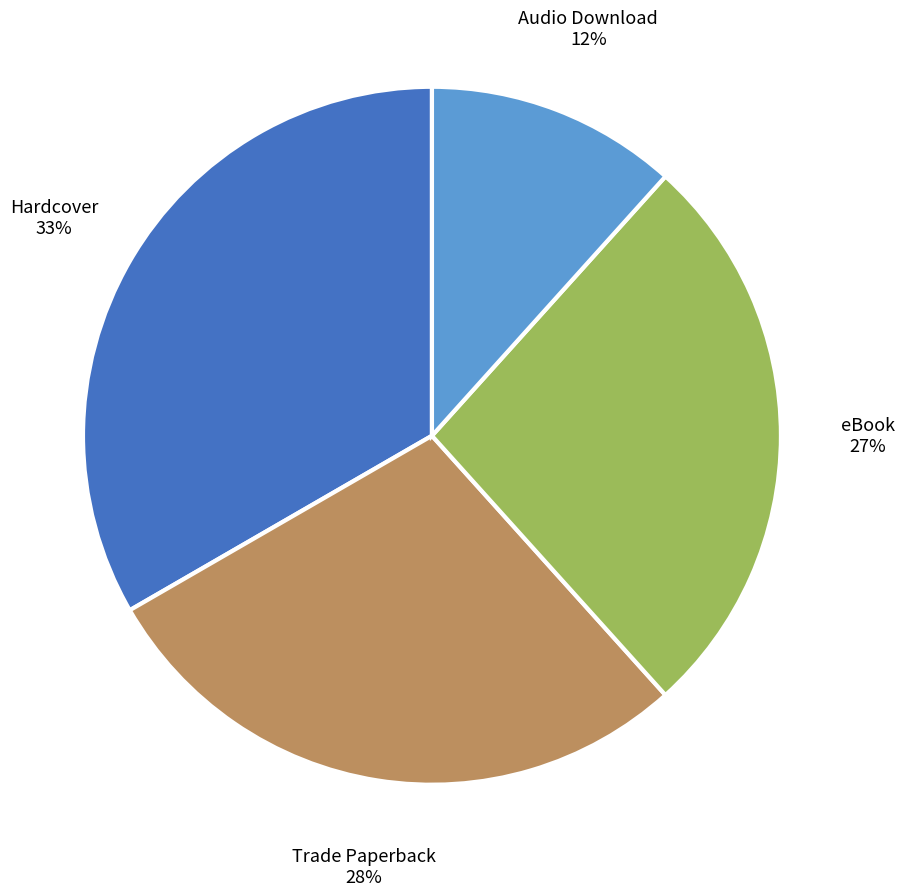

To the nearest percent, what is the average slice percentage?

25%